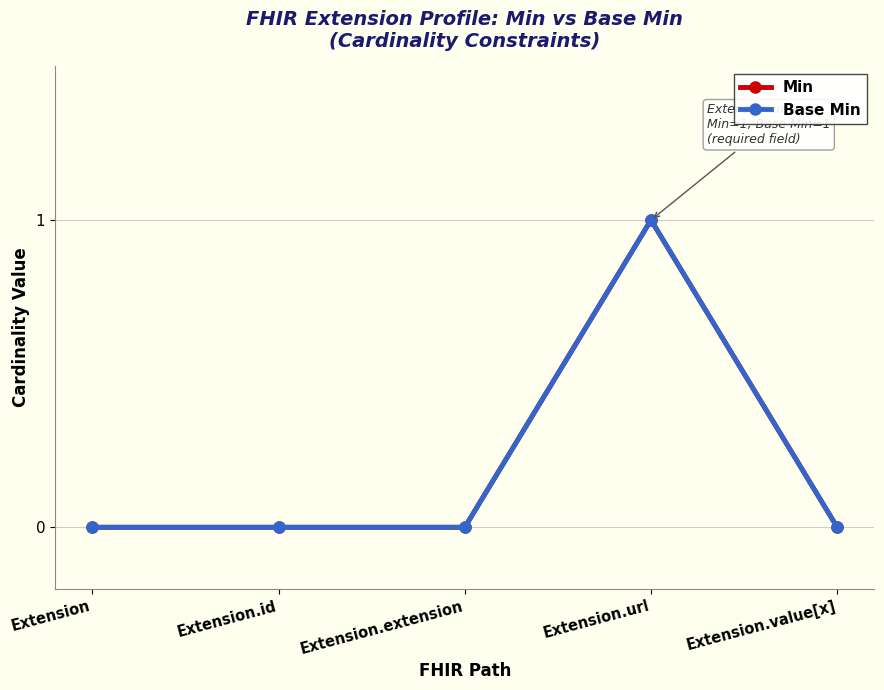

Rank the series at Extension.id from highest to lowest value.

Min, Base Min